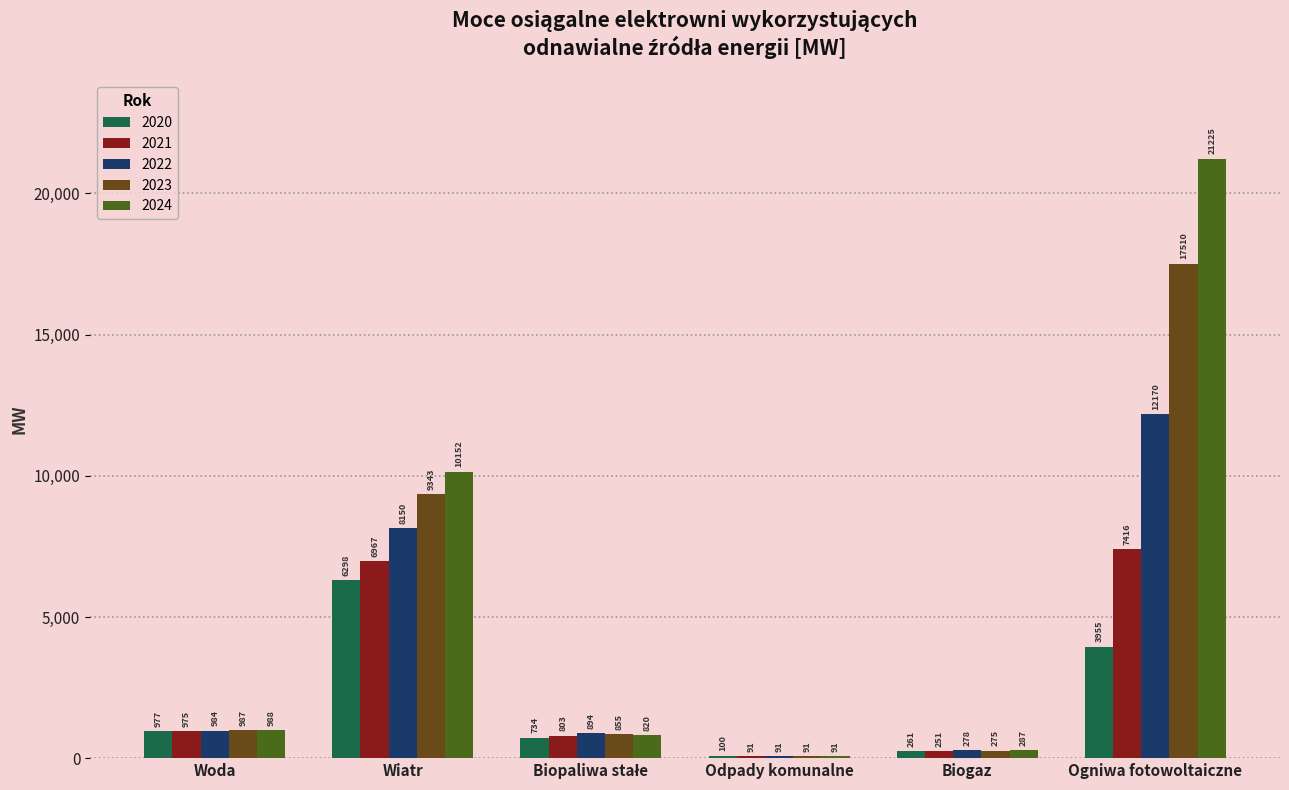

What position from the right is Woda?

6